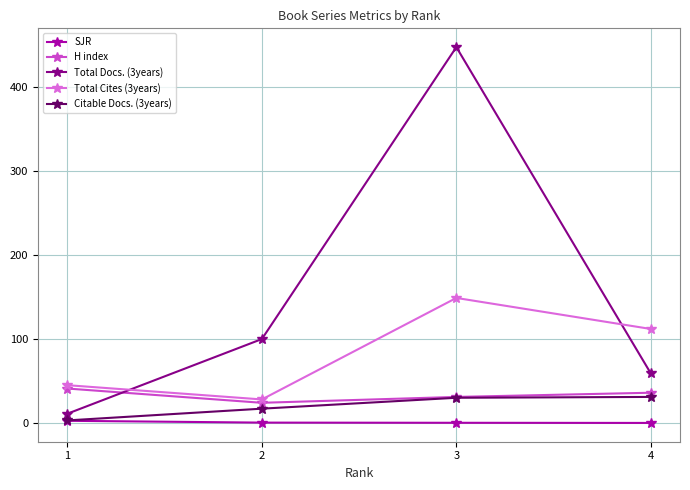

What is the value of the SJR point at the 2nd from the left?

0.4